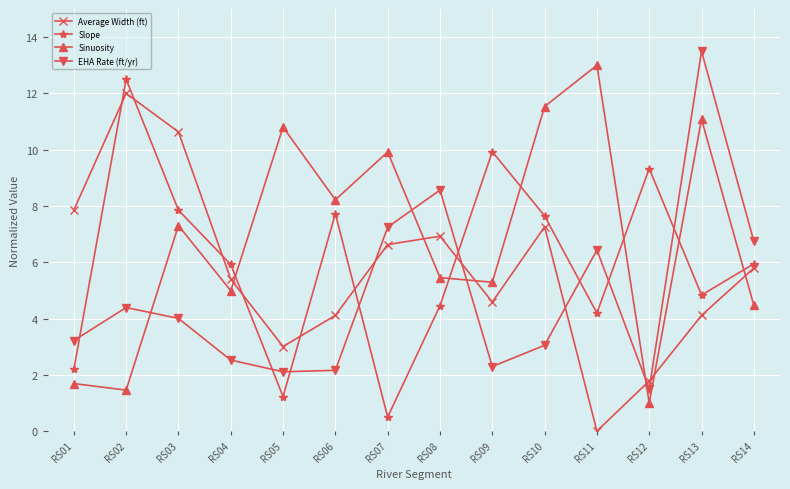

In Sinuosity, how many points are higher than both neighbors (excluding endpoints)?

5